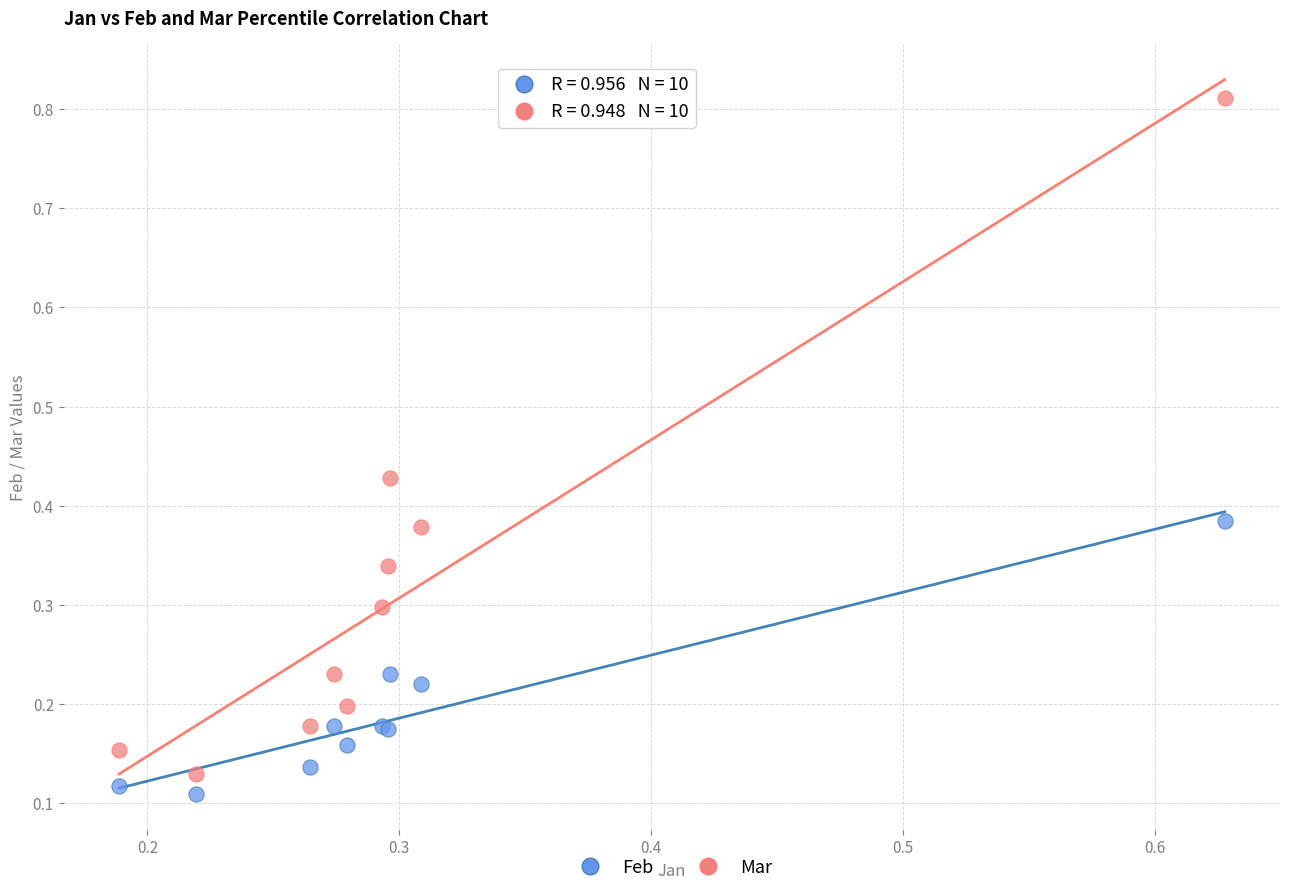

Which series has the widest spread of Y values?

Mar